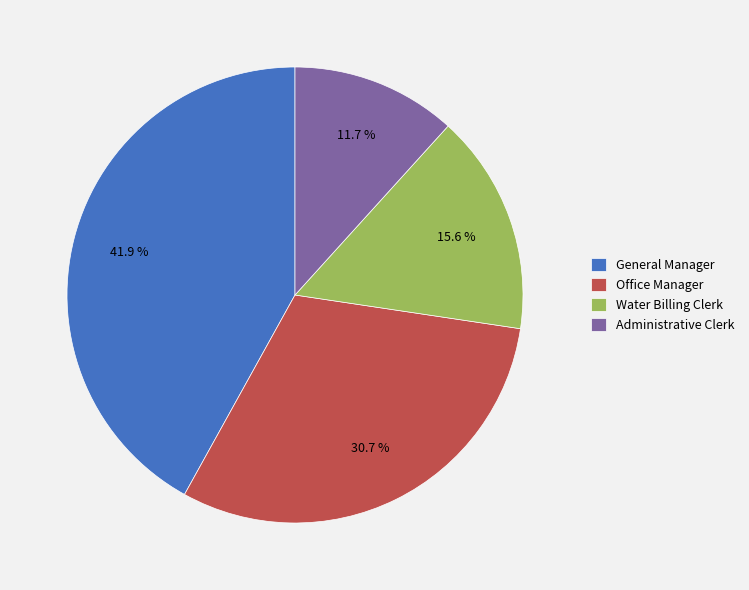

How many segments does this pie chart have?

4